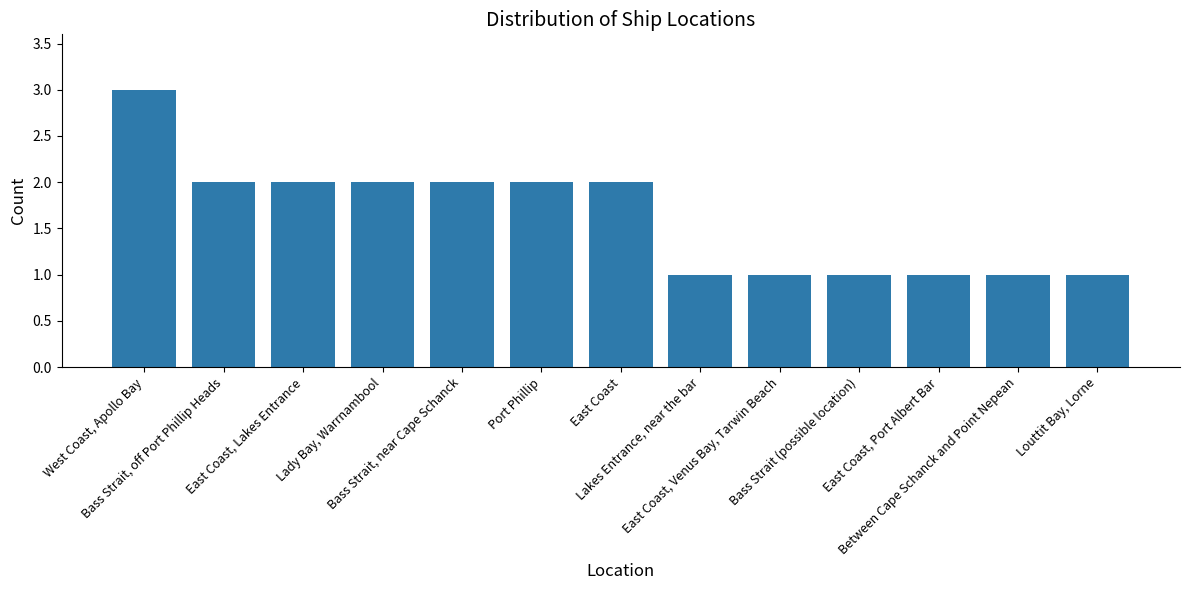

What is the difference between the maximum and second lowest values?

2